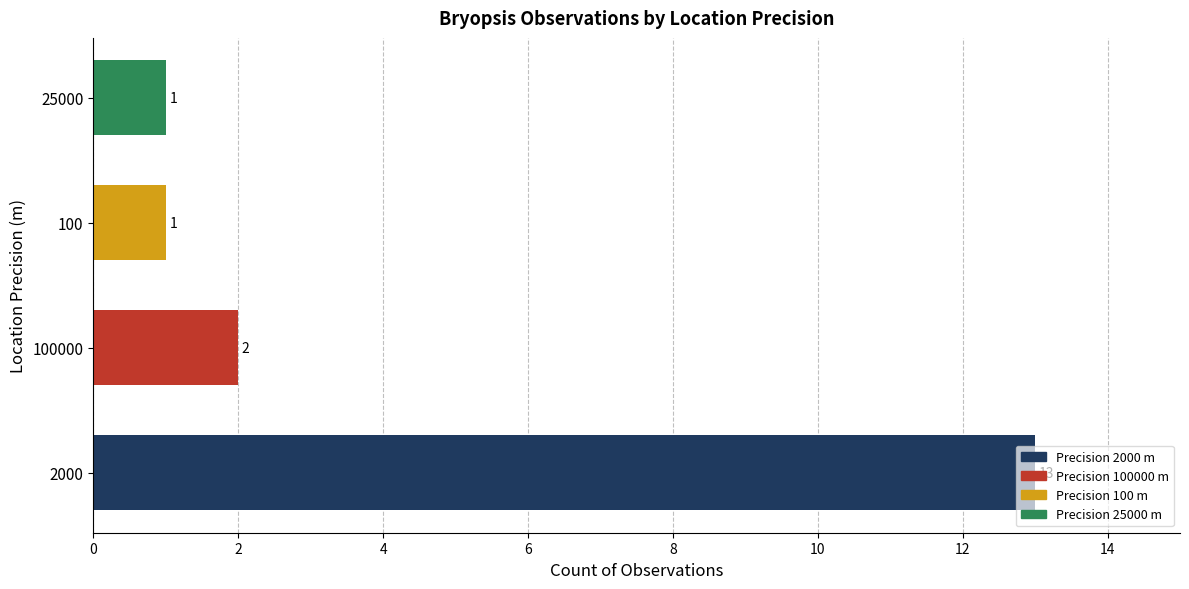

Which category has the highest value across all series?

2000